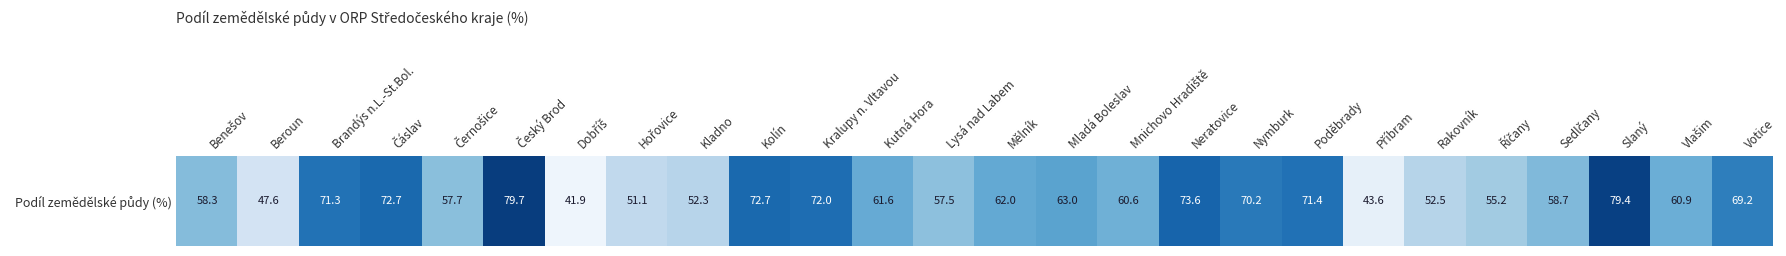

How many distinct data groups are displayed?

1